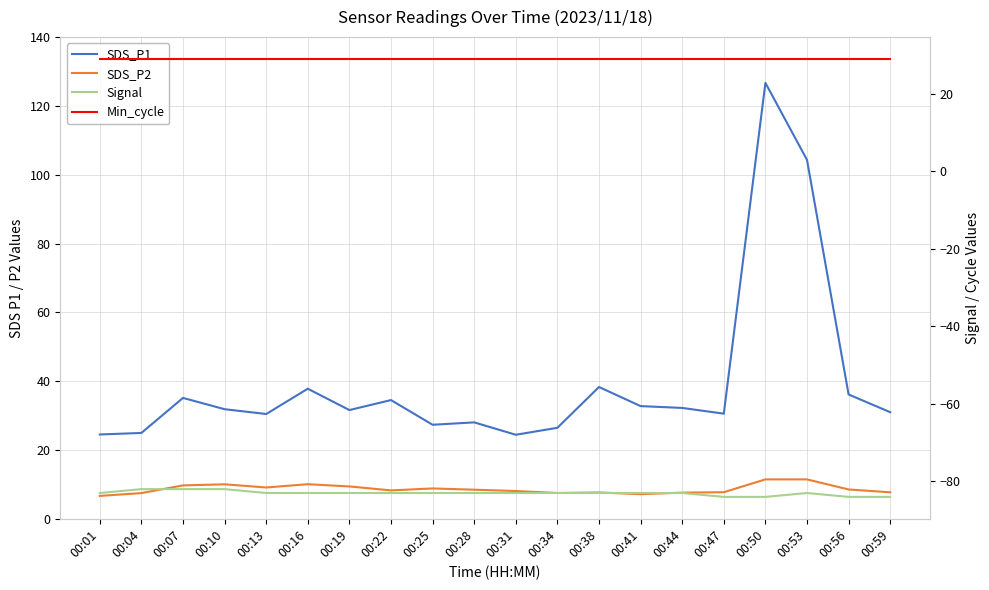

What is the sum of the SDS_P1 values at 00:56 and 00:16?

73.9